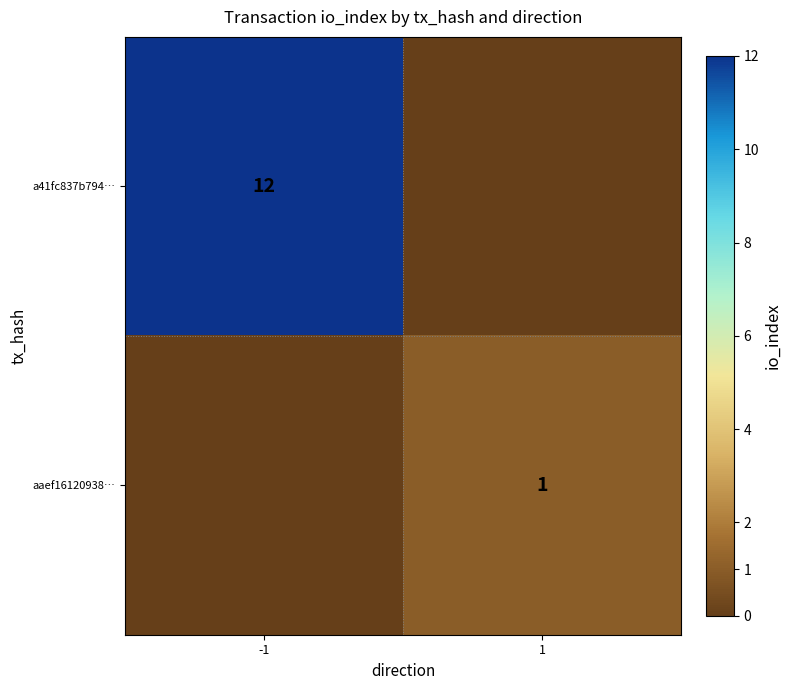

At which category is the sum across all series the highest?

-1